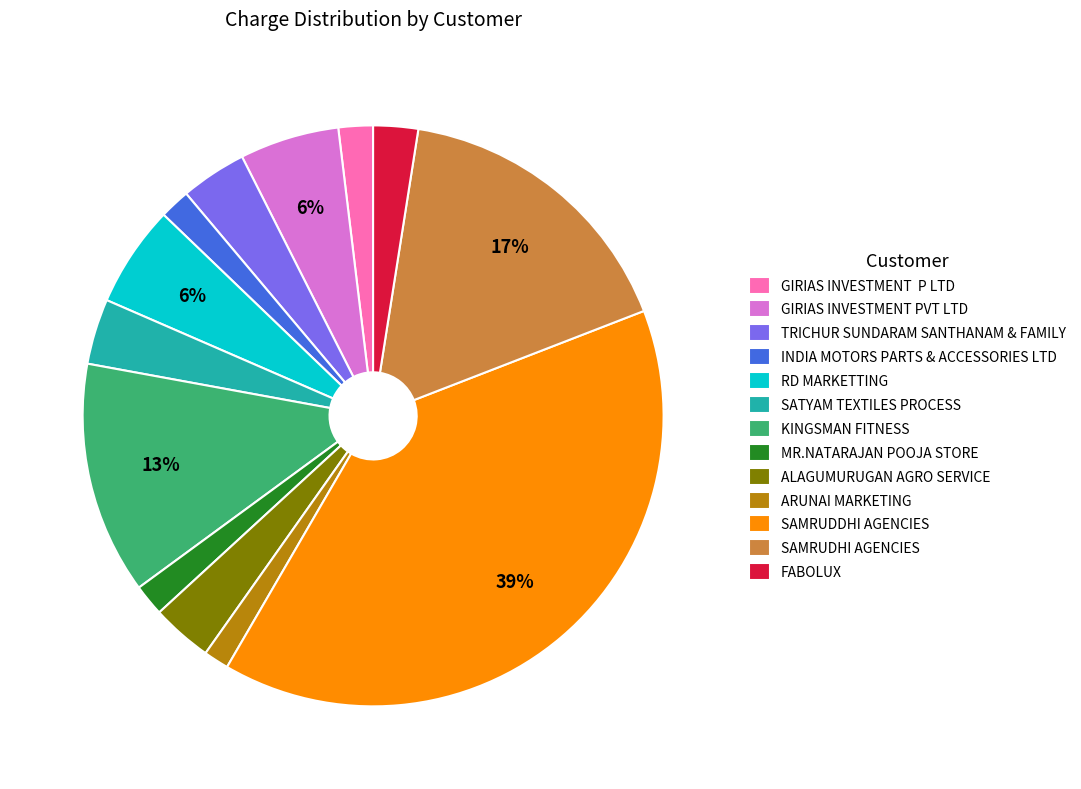

Count the number of slices in the pie.

13